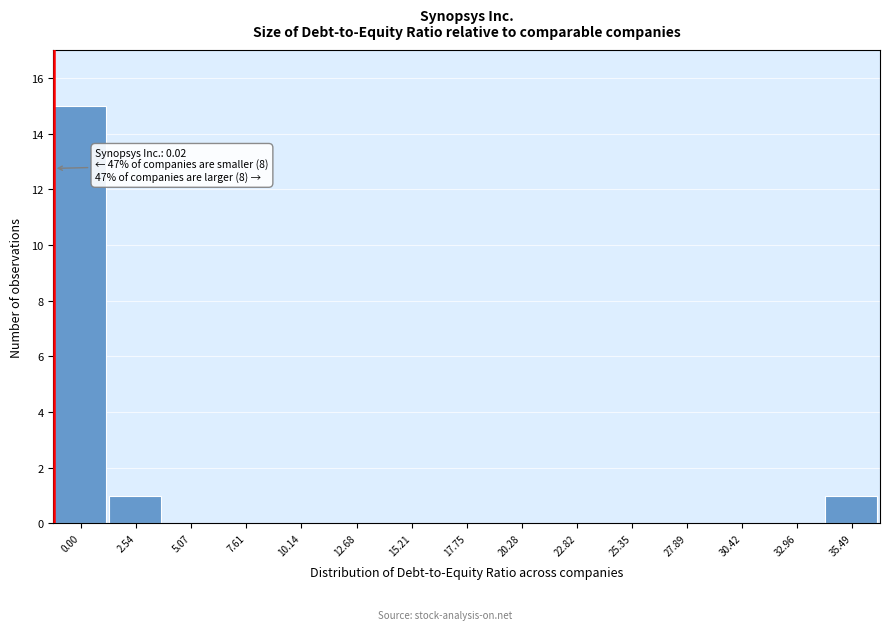

Reading left to right, extract all data points from this chart.

0.00=15	2.54=1	5.07=0	7.61=0	10.14=0	12.68=0	15.21=0	17.75=0	20.28=0	22.82=0	25.35=0	27.89=0	30.42=0	32.96=0	35.49=1